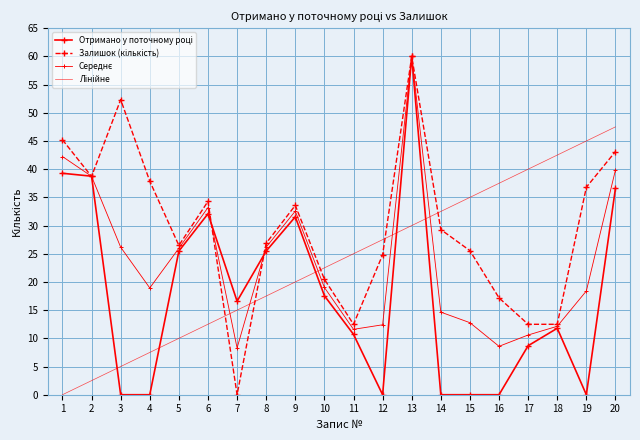

Count the number of data series in this chart.

4